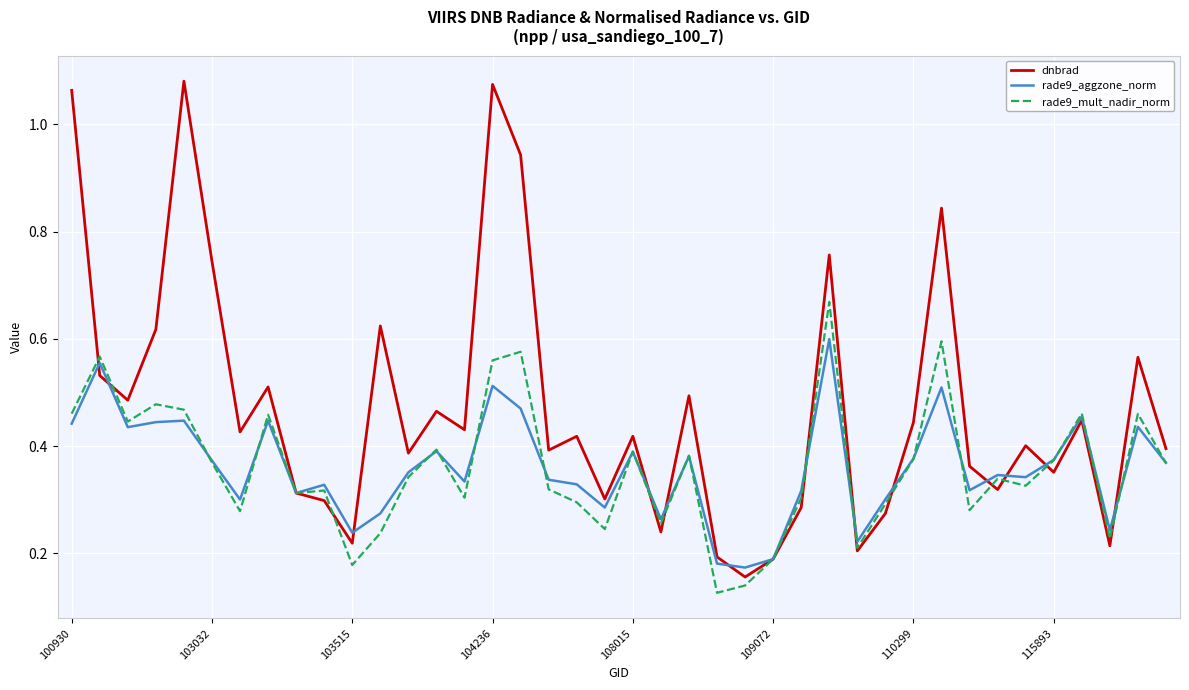

Rank the series by their maximum value, from highest to lowest.

dnbrad, rade9_mult_nadir_norm, rade9_aggzone_norm